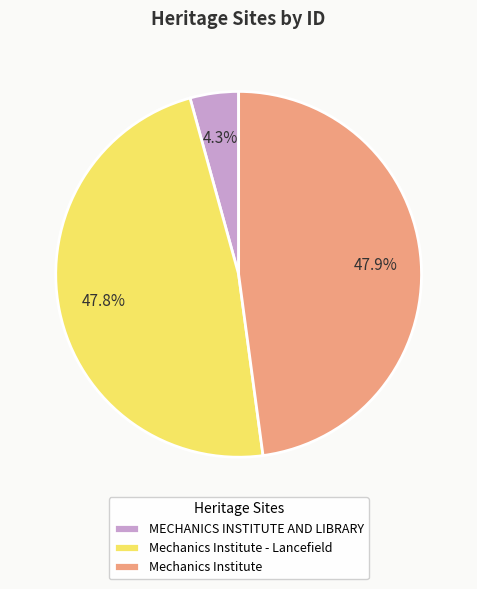

Which category has the smallest portion of the pie?

MECHANICS INSTITUTE AND LIBRARY